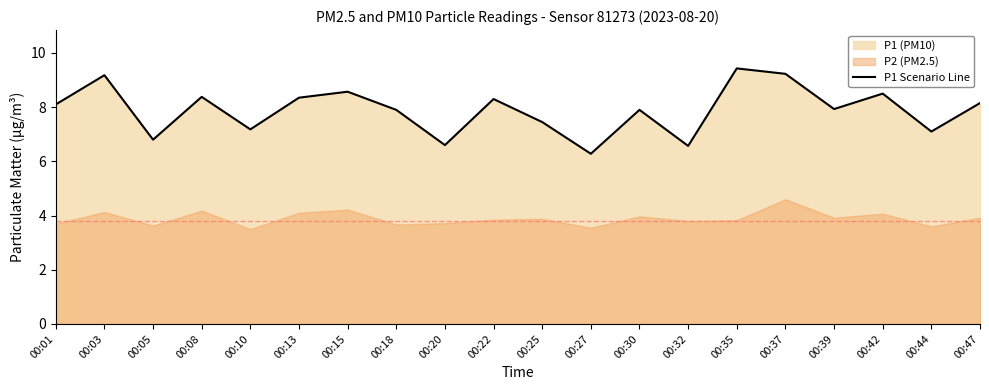

Reading right to left, list all the values displayed in this chart.

00:47=8.2	00:44=7.1	00:42=8.5	00:39=7.9	00:37=9.2	00:35=9.4	00:32=6.6	00:30=7.9	00:27=6.3	00:25=7.5	00:22=8.3	00:20=6.6	00:18=7.9	00:15=8.6	00:13=8.3	00:10=7.2	00:08=8.4	00:05=6.8	00:03=9.2	00:01=8.1